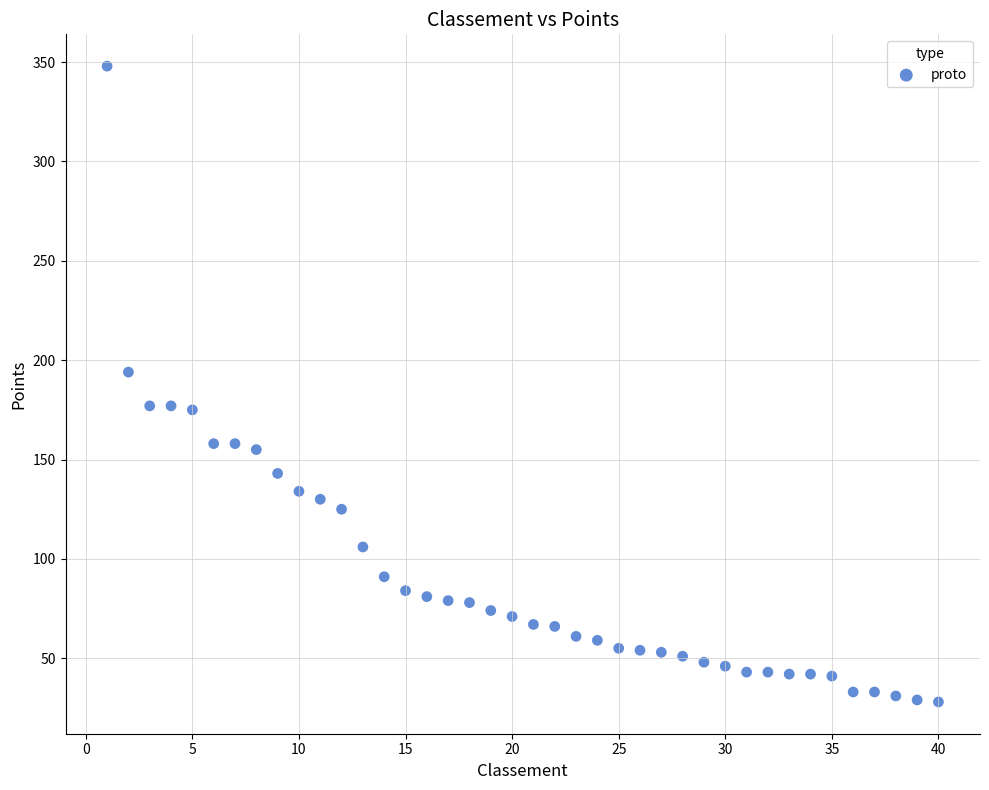

What is the range of Y values (max minus min)?

320